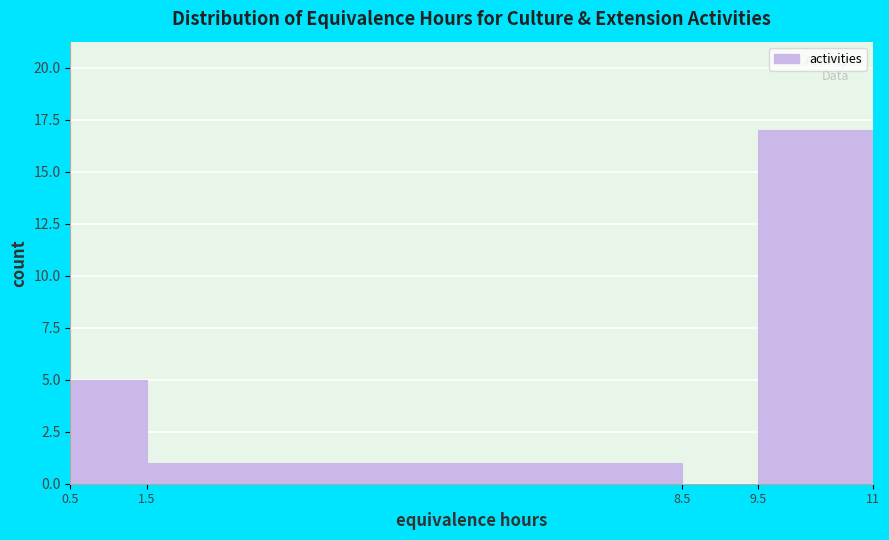

What is the height of the bar covering 1.5 to 8.5 on the x-axis? The values are not printed on the chart, so give them approximately, as read against the axis.

1